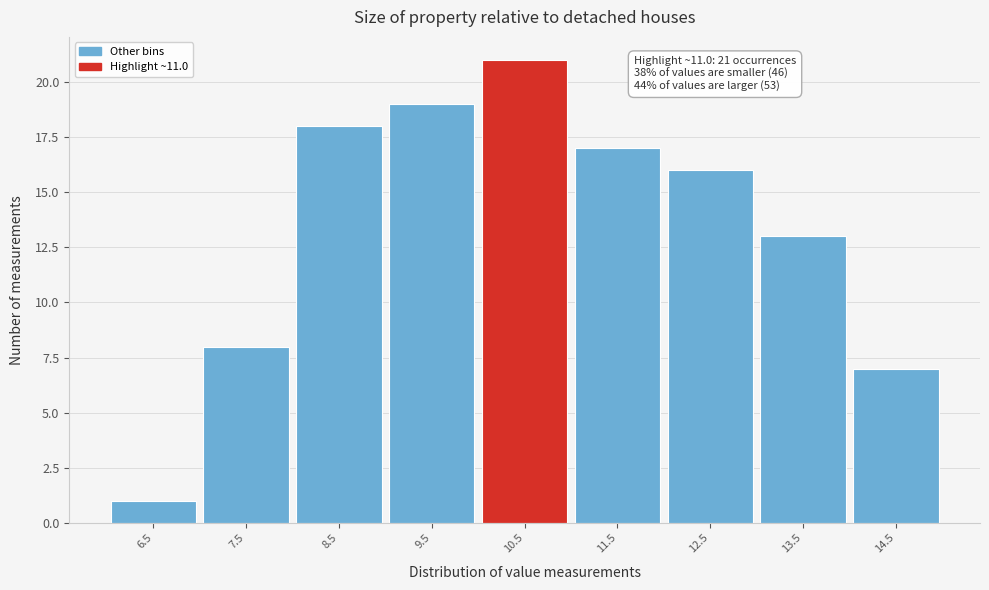

Reading left to right, transcribe all the data shown in this chart.

6.5=1	7.5=8	8.5=18	9.5=19	10.5=21	11.5=17	12.5=16	13.5=13	14.5=7